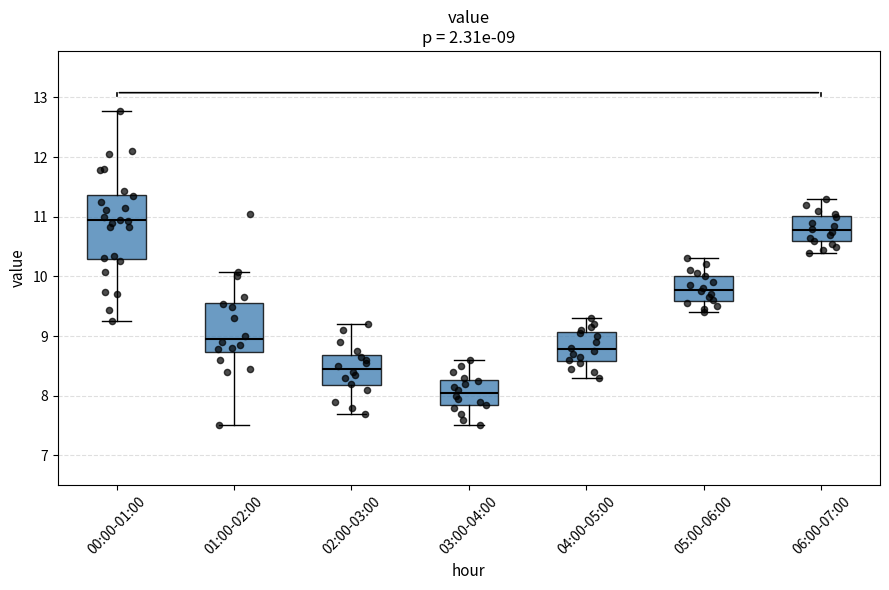

Which box is the tallest, from its lower edge to its upper edge?

00:00-01:00